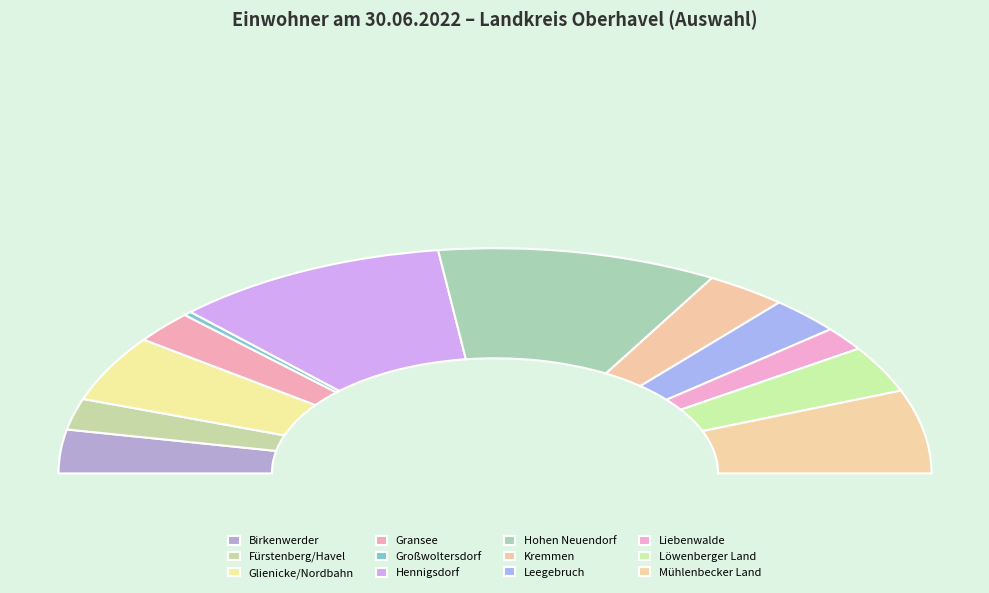

How many slices are in this pie chart?

12